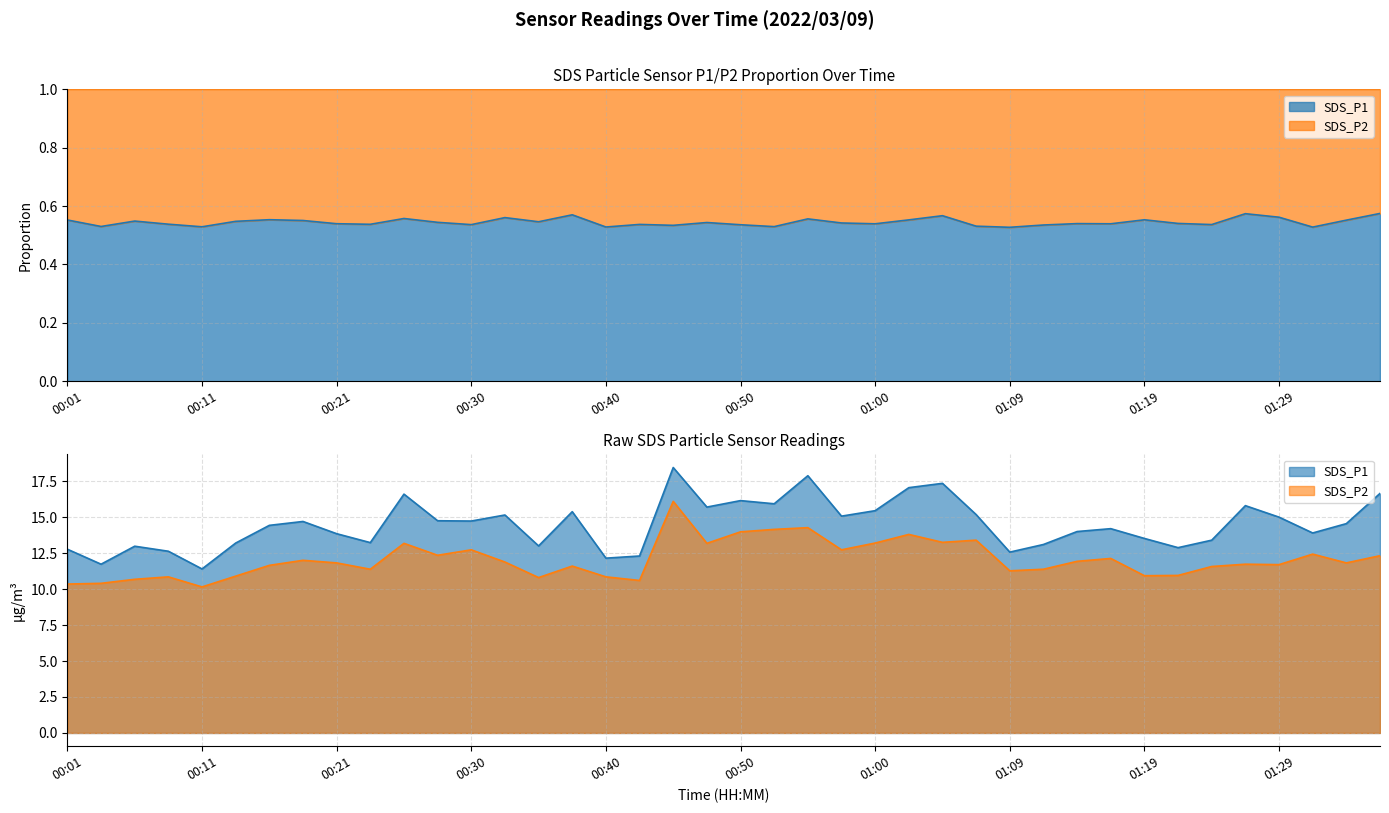

How many interior local valleys does the SDS_P2 series have?

12